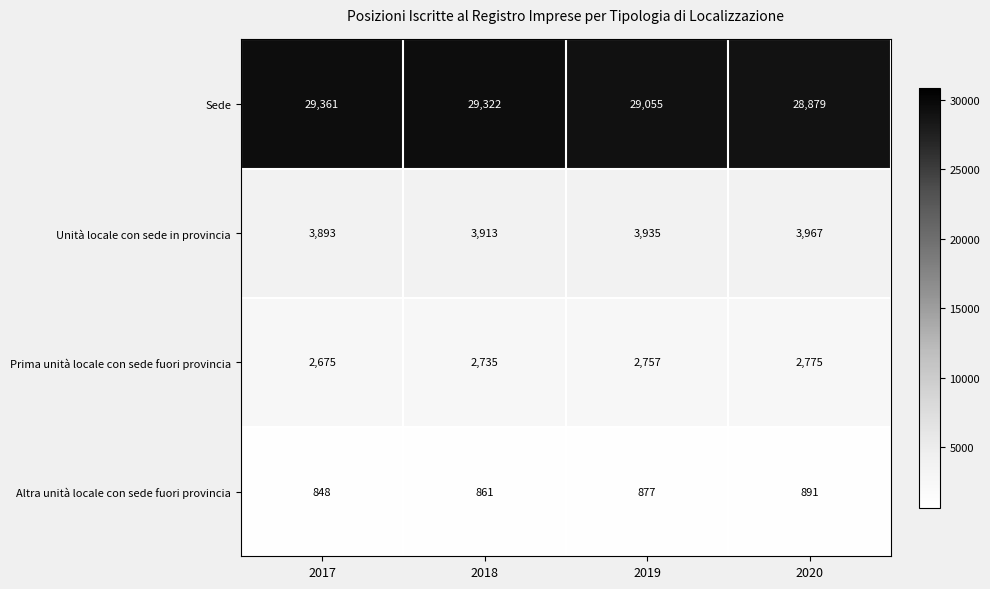

Which series changed the most between 2017 and 2018?

Prima unità locale con sede fuori provincia